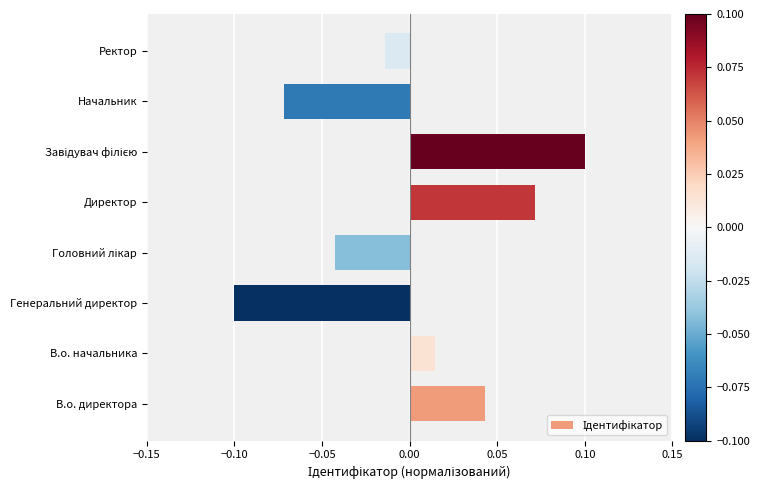

Does the chart contain stacked bars?

No